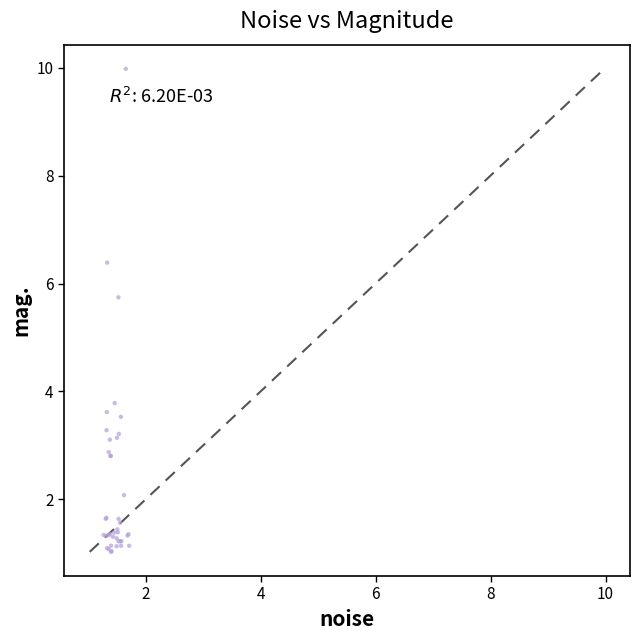

What Y value in the scatter plot is closest to 5?

5.7